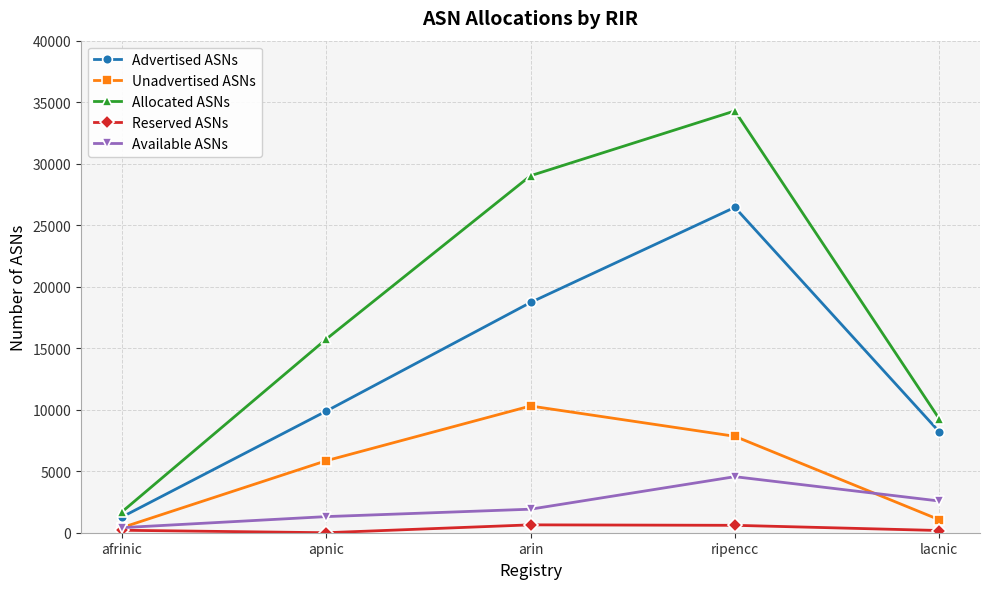

Read the Available ASNs value at apnic.

1310